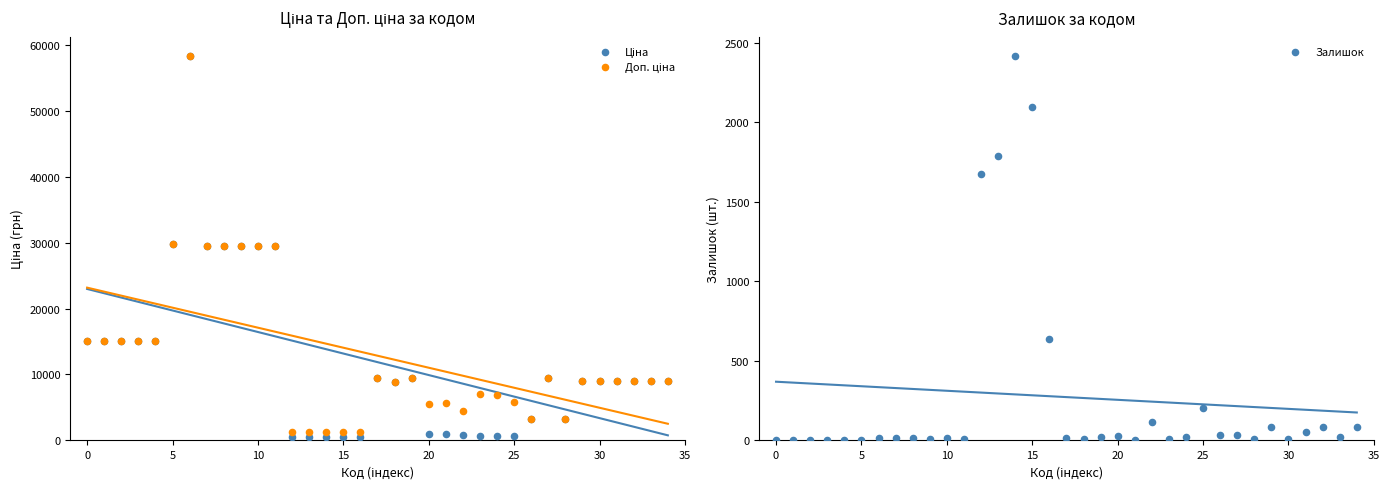

What are all the series names shown in the legend?

Ціна, Доп. ціна, Залишок